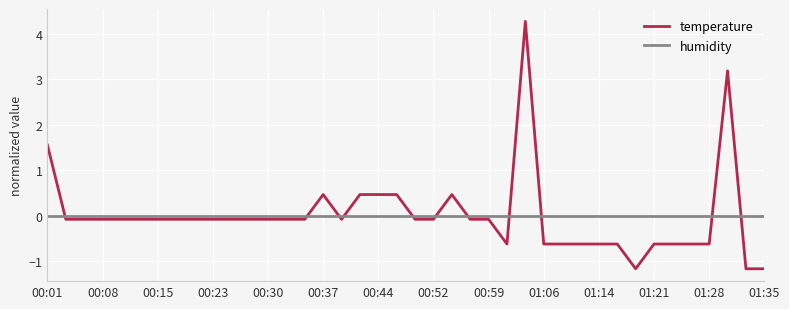

Which series has the widest spread of values?

temperature